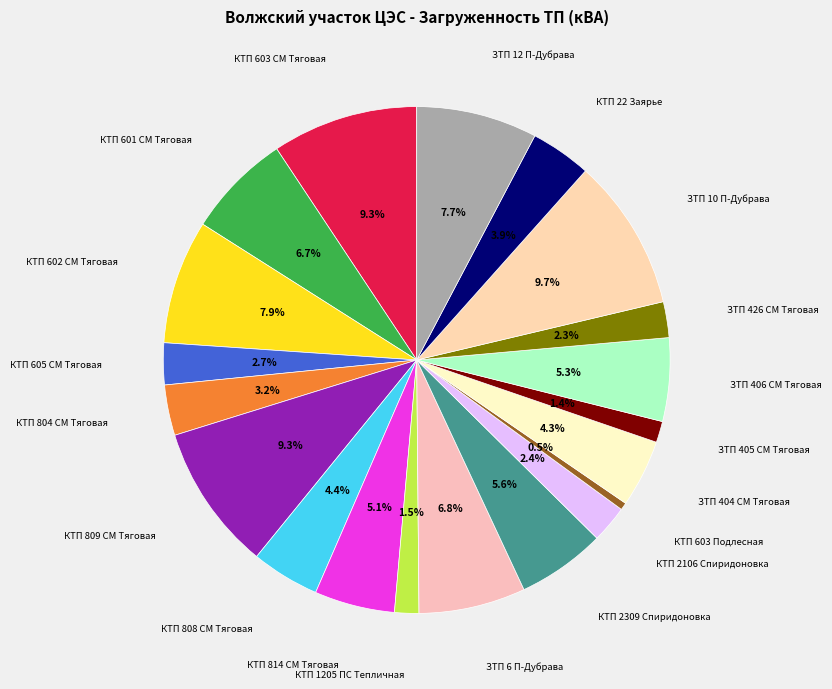

How many slices are in this pie chart?

20